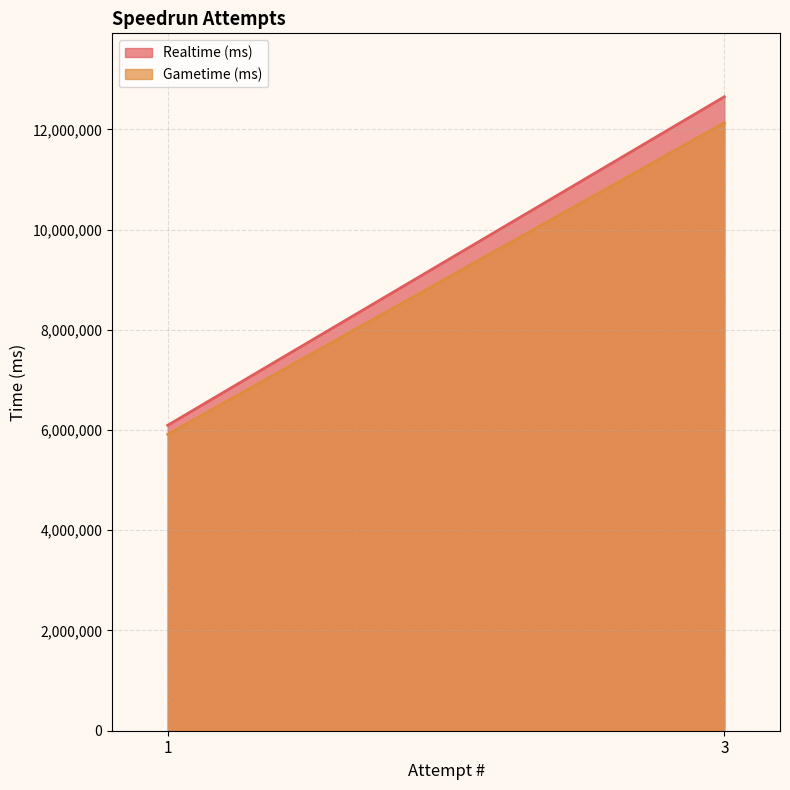

How many data points does each series have?

2